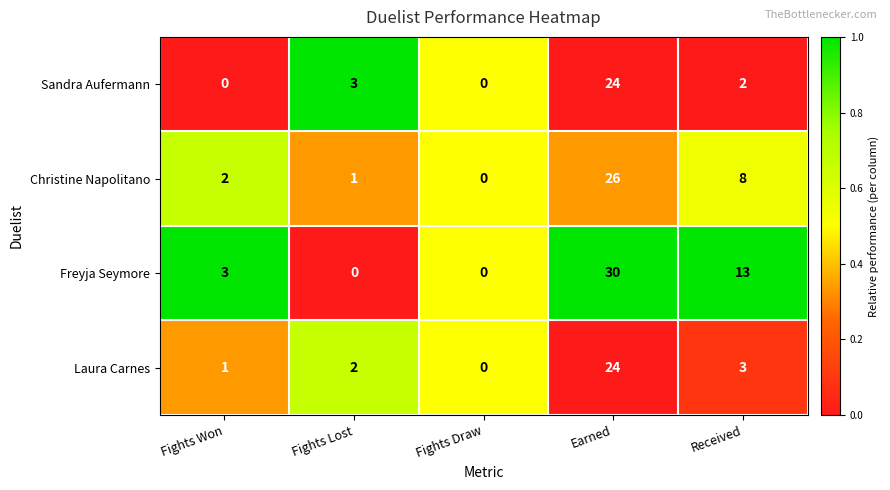

Reading right to left, list all the values displayed in this chart.

Sandra Aufermann: Received=2	Earned=24	Fights Draw=0	Fights Lost=3	Fights Won=0
Christine Napolitano: Received=8	Earned=26	Fights Draw=0	Fights Lost=1	Fights Won=2
Freyja Seymore: Received=13	Earned=30	Fights Draw=0	Fights Lost=0	Fights Won=3
Laura Carnes: Received=3	Earned=24	Fights Draw=0	Fights Lost=2	Fights Won=1